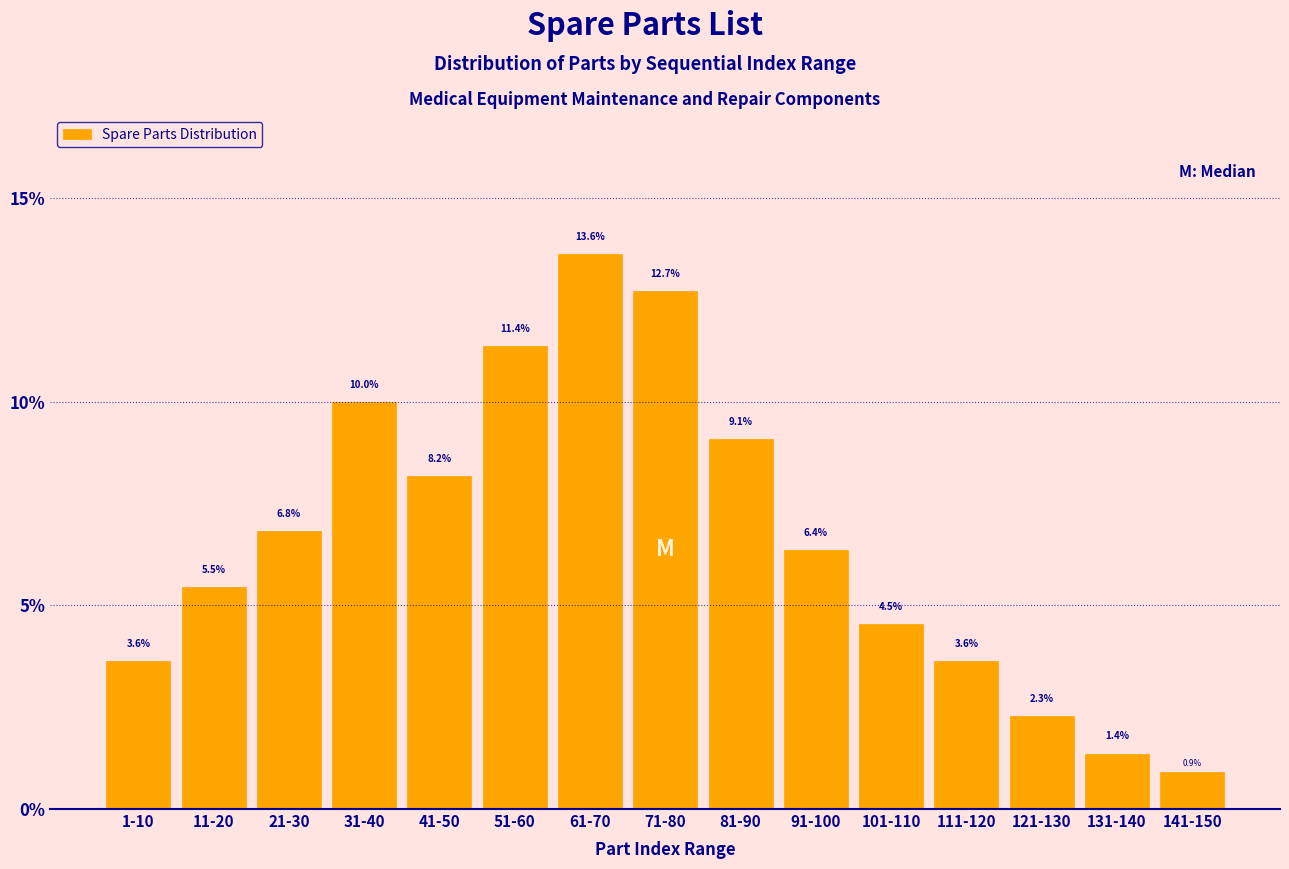

Reading left to right, list all the values displayed in this chart.

3.6	5.5	6.8	10.0	8.2	11.4	13.6	12.7	9.1	6.4	4.5	3.6	2.3	1.4	0.9